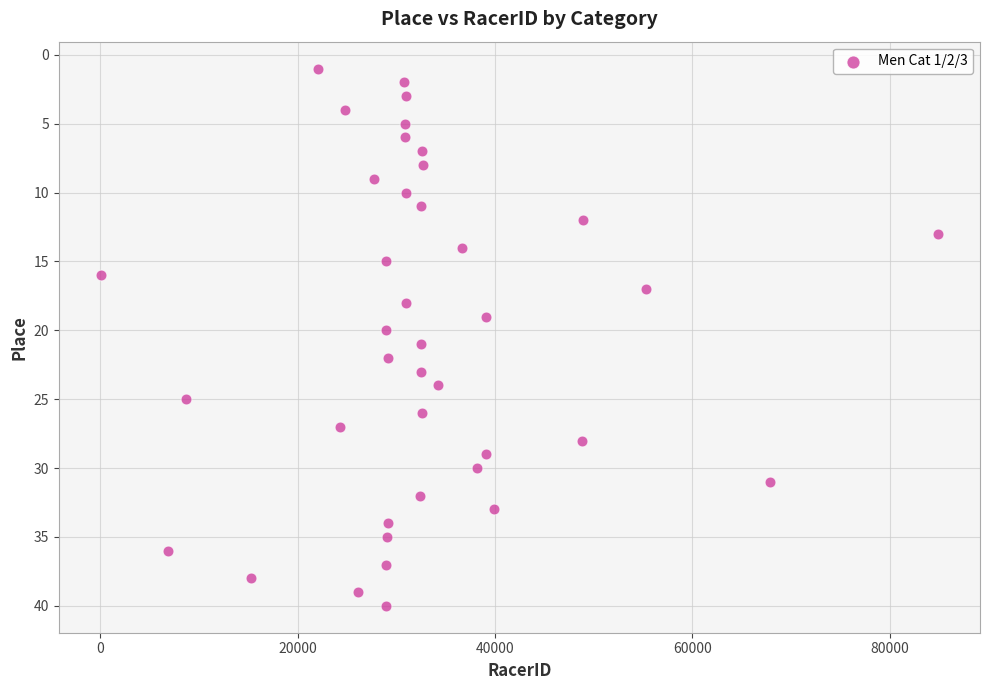

What is the range of Y values (max minus min)?

39